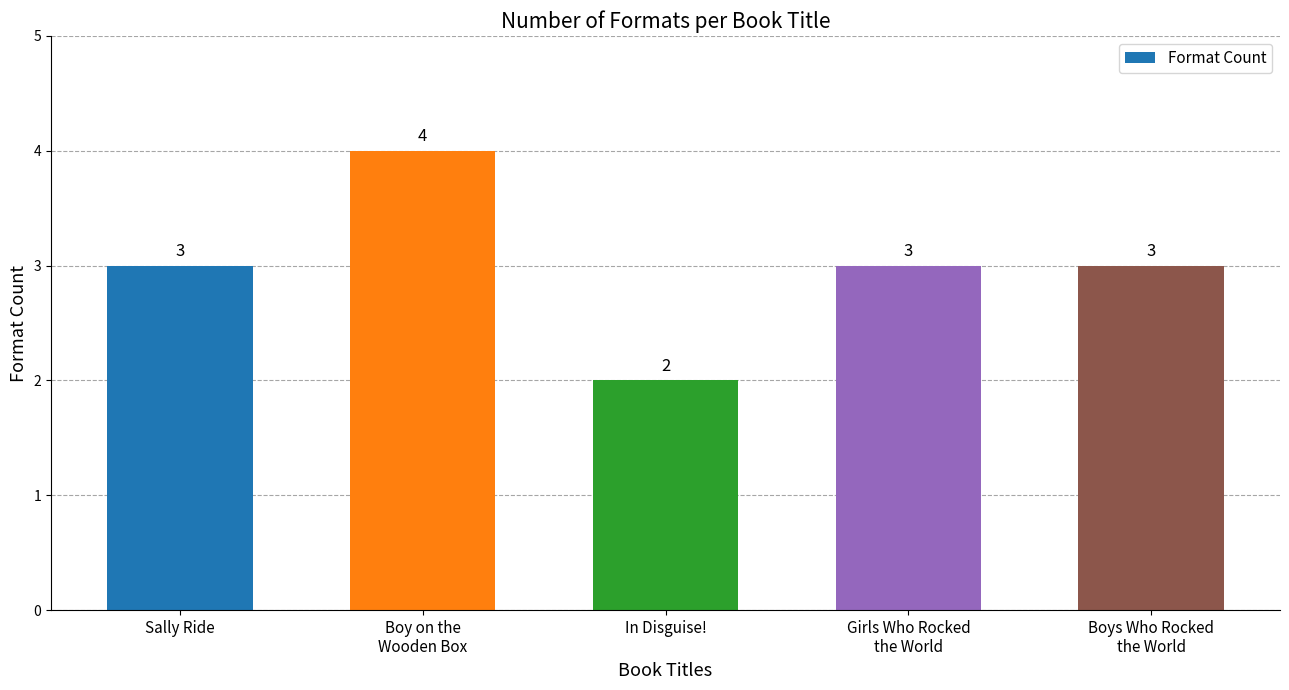

Which has a higher value, In Disguise! or Girls Who Rocked
the World?

Girls Who Rocked
the World